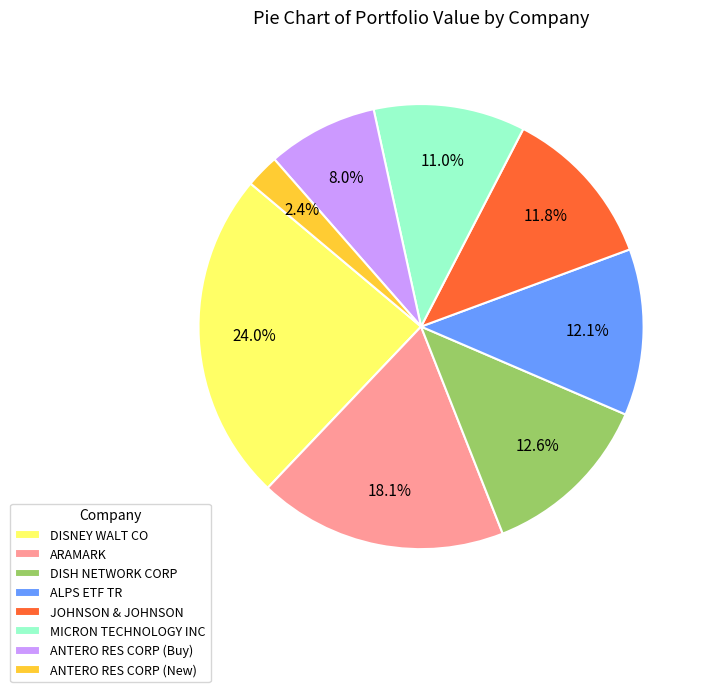

Is DISNEY WALT CO the majority of the pie?

No